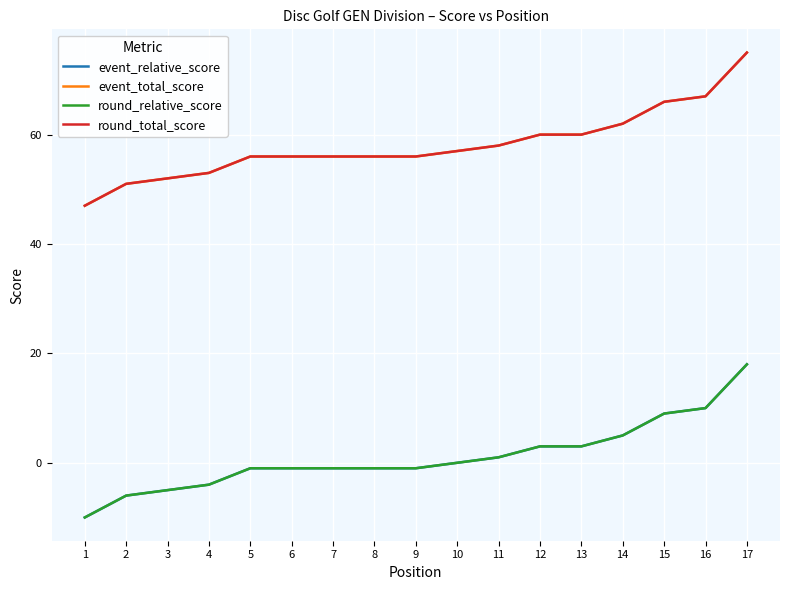

What value does the round_total_score series have at 12?

60